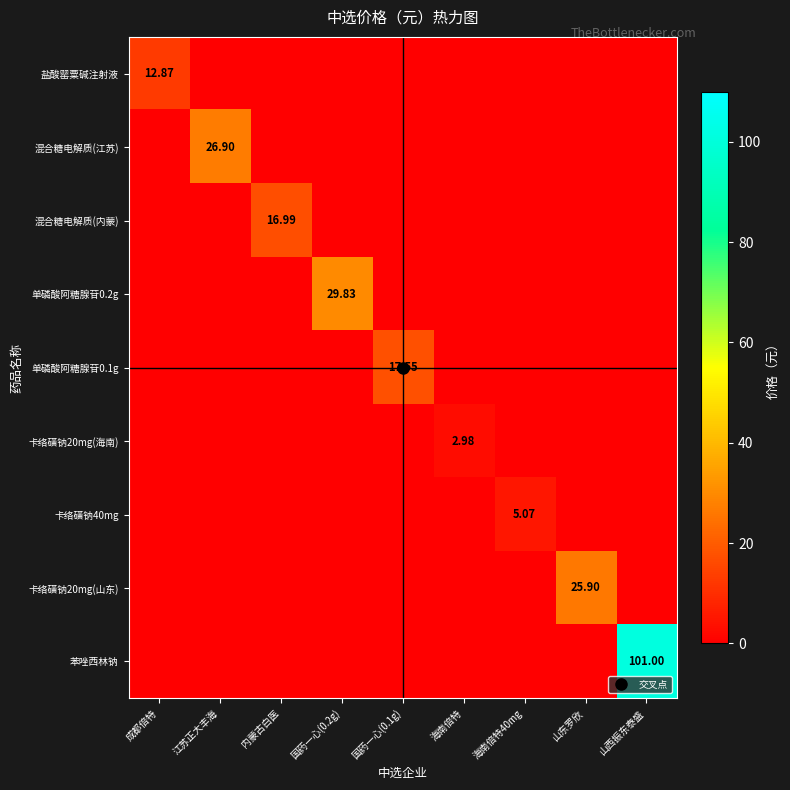

The value of 卡络磺钠20mg(山东) at 成都倍特 is 0.0. True or false?

True